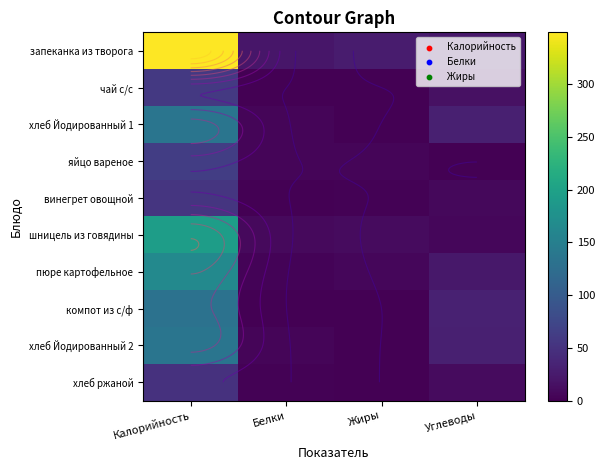

What is the sum of all винегрет овощной values?

64.8